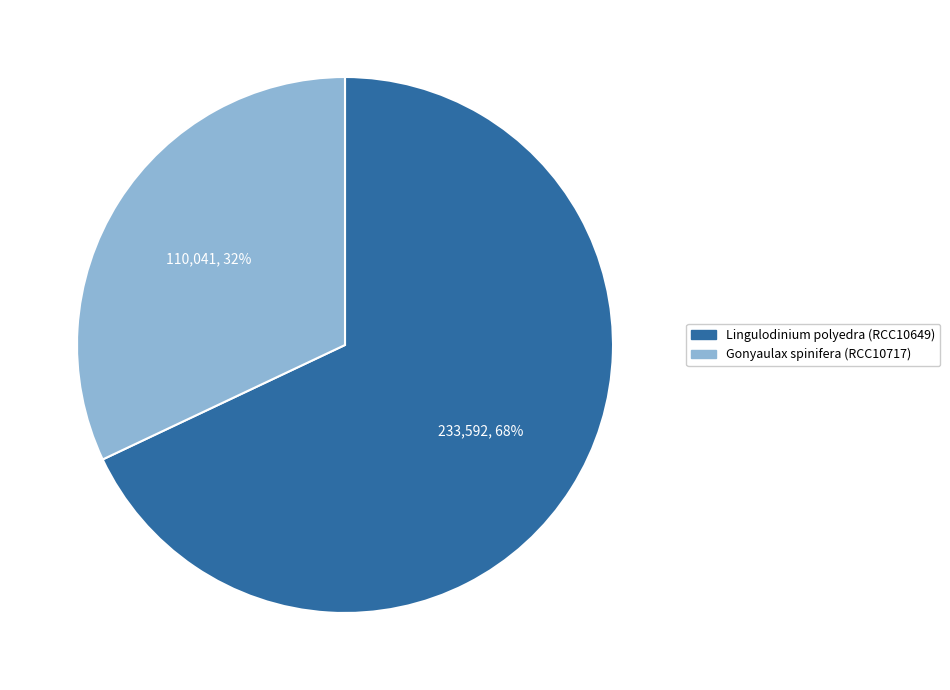

To the nearest percent, what is the difference between the Gonyaulax spinifera (RCC10717) and Lingulodinium polyedra (RCC10649) slice percentages?

36%